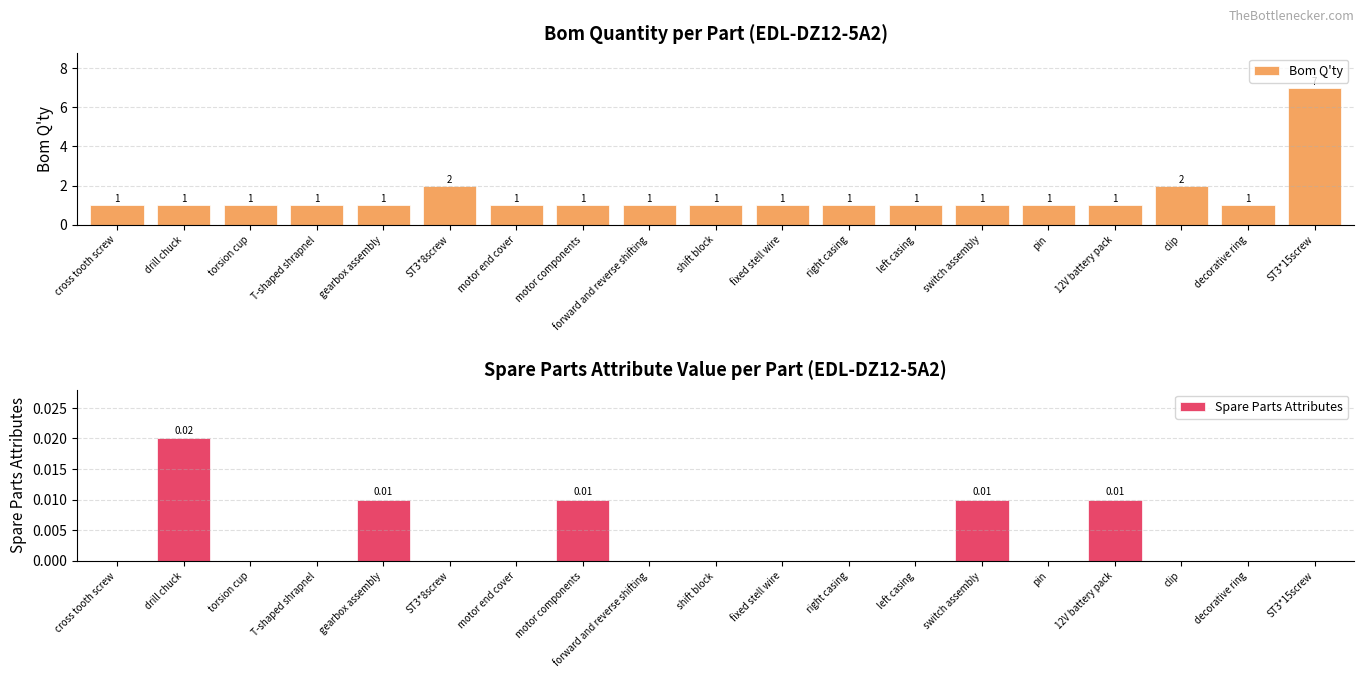

At ST3*8screw, list the series in order from largest to smallest.

Bom Q'ty, Spare Parts Attributes